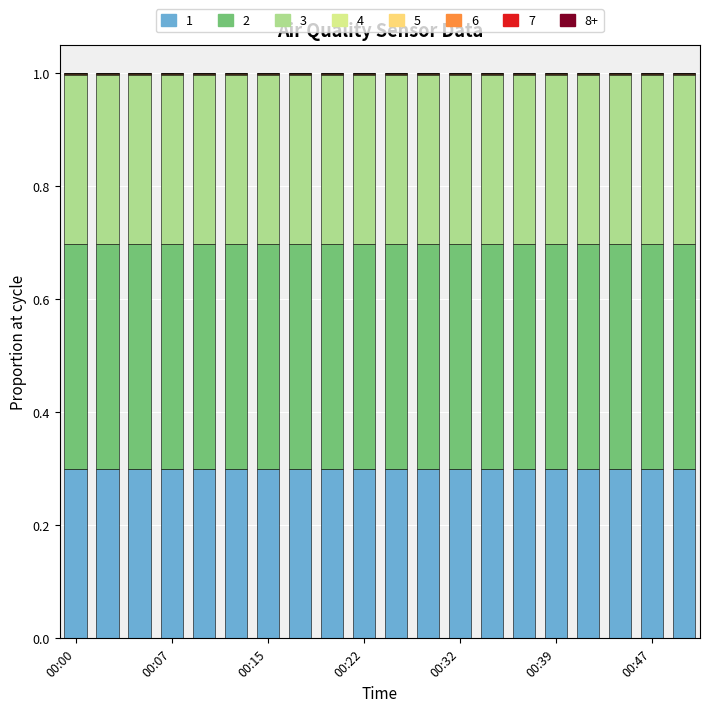

What is the maximum value for 1?

0.3